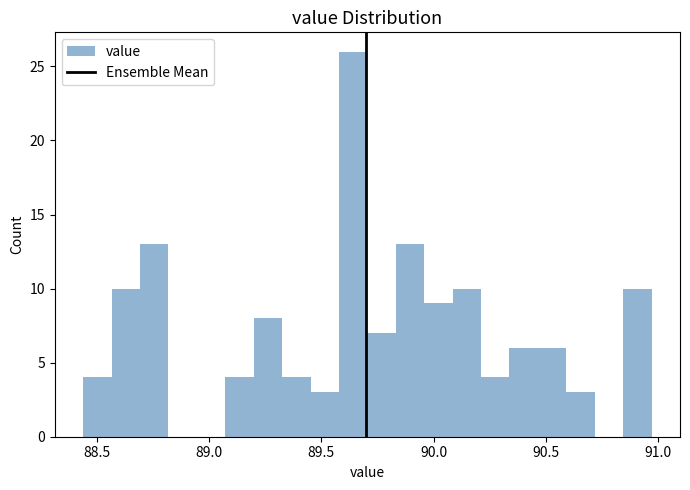

Around what value on the x-axis is the tallest bar? Give the approximate position of its centre, as read against the axis.

89.65